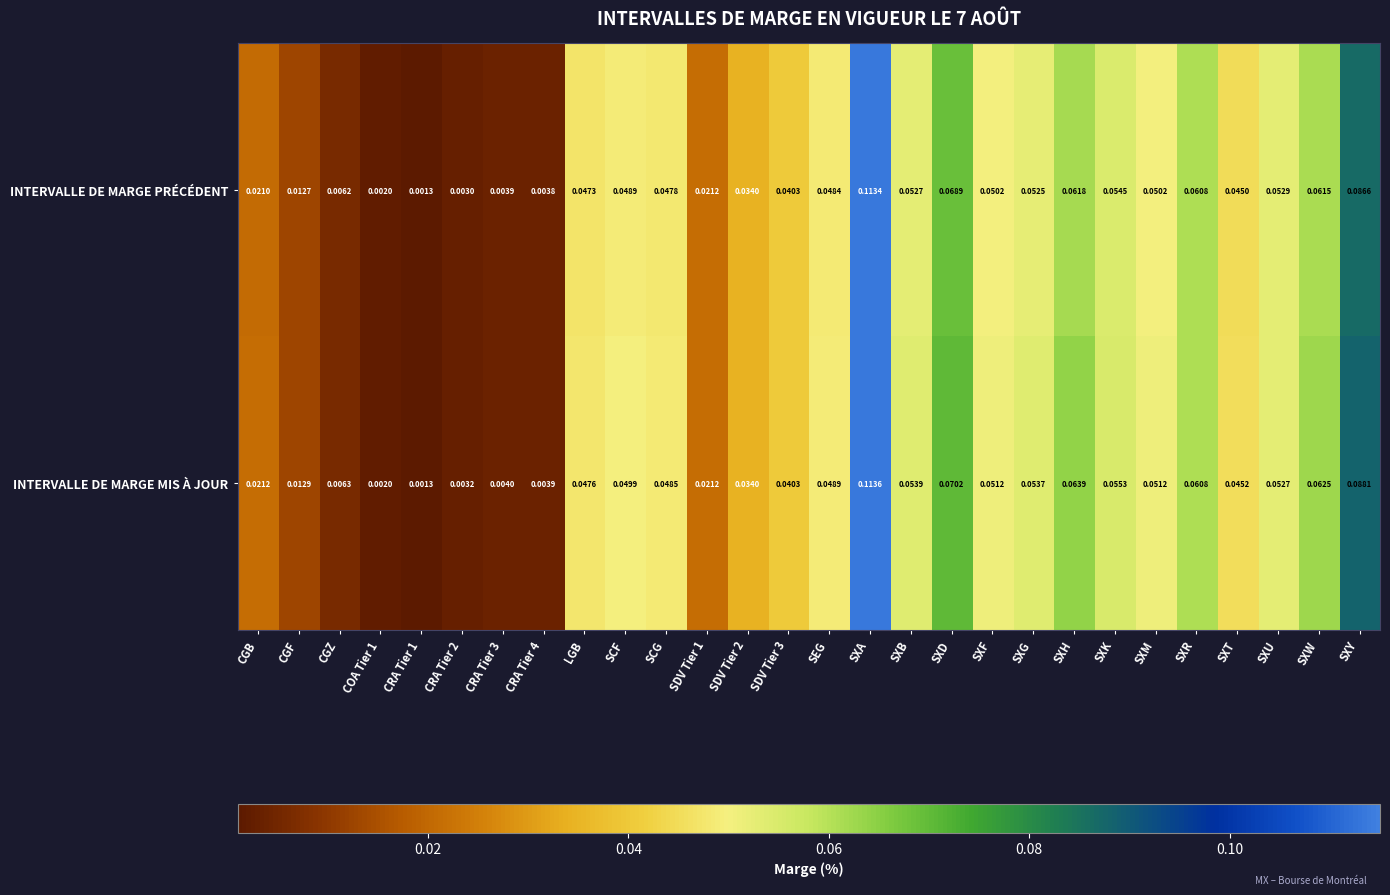

Rank the series by their average value, from lowest to highest.

INTERVALLE DE MARGE PRÉCÉDENT, INTERVALLE DE MARGE MIS À JOUR